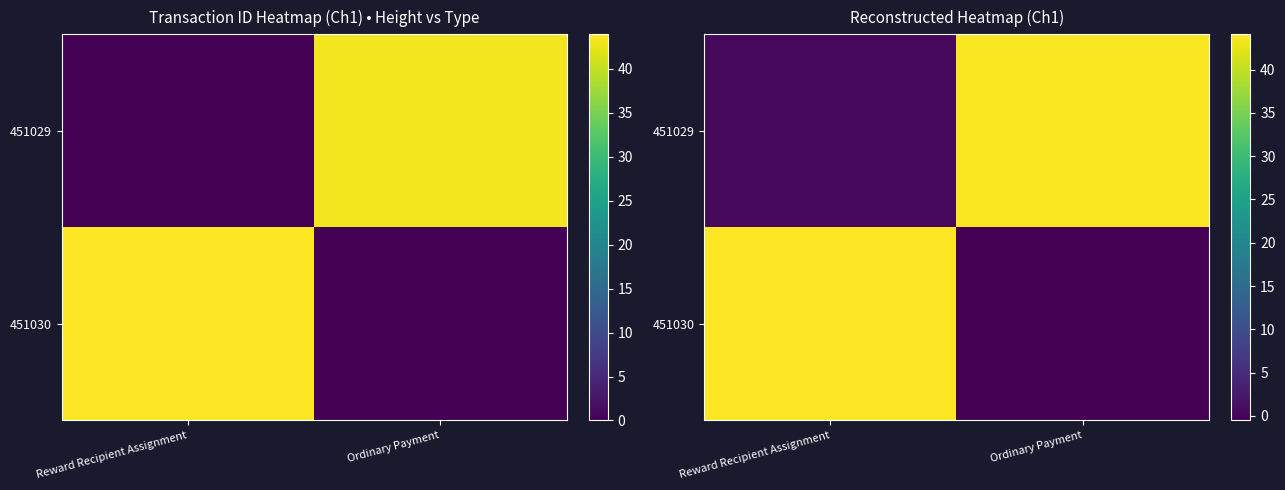

What is the average value of the 451029 series?

22.0